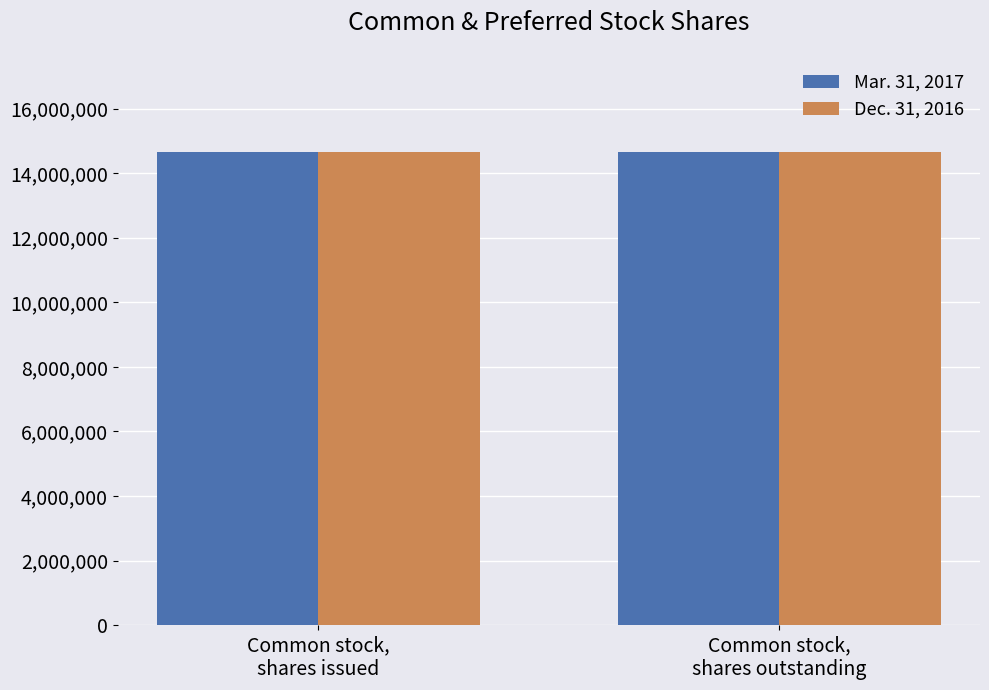

The Mar. 31, 2017 series shows 6922017 at Preferred stock, shares outstanding. True or false?

False